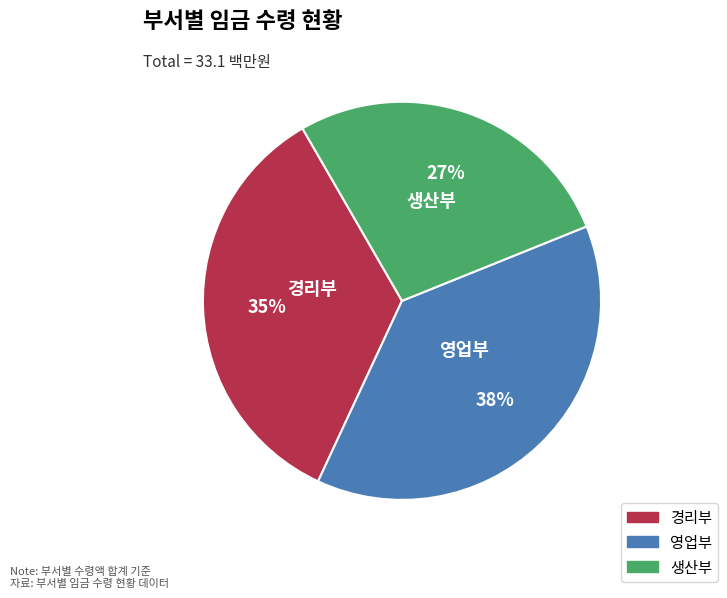

How many slices are in this pie chart?

3